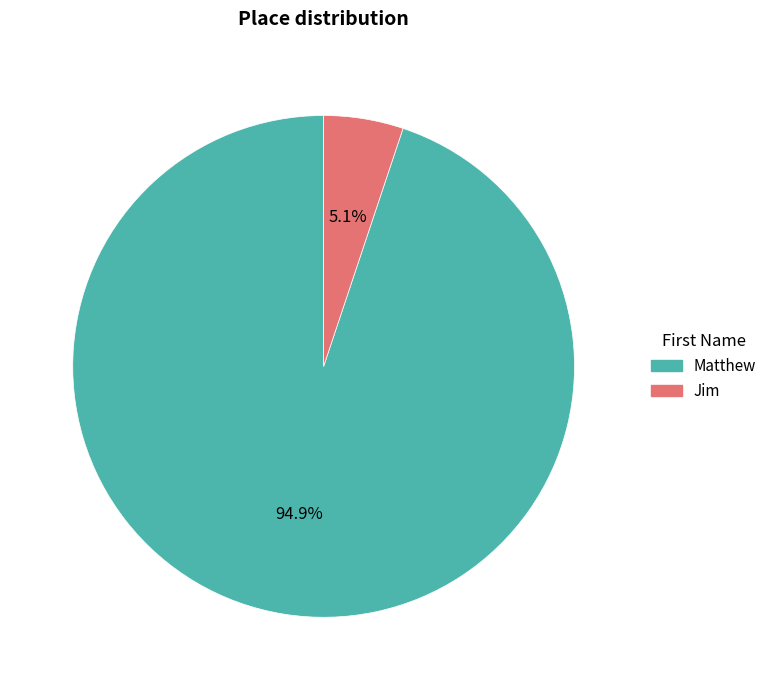

How many slices are in this pie chart?

2